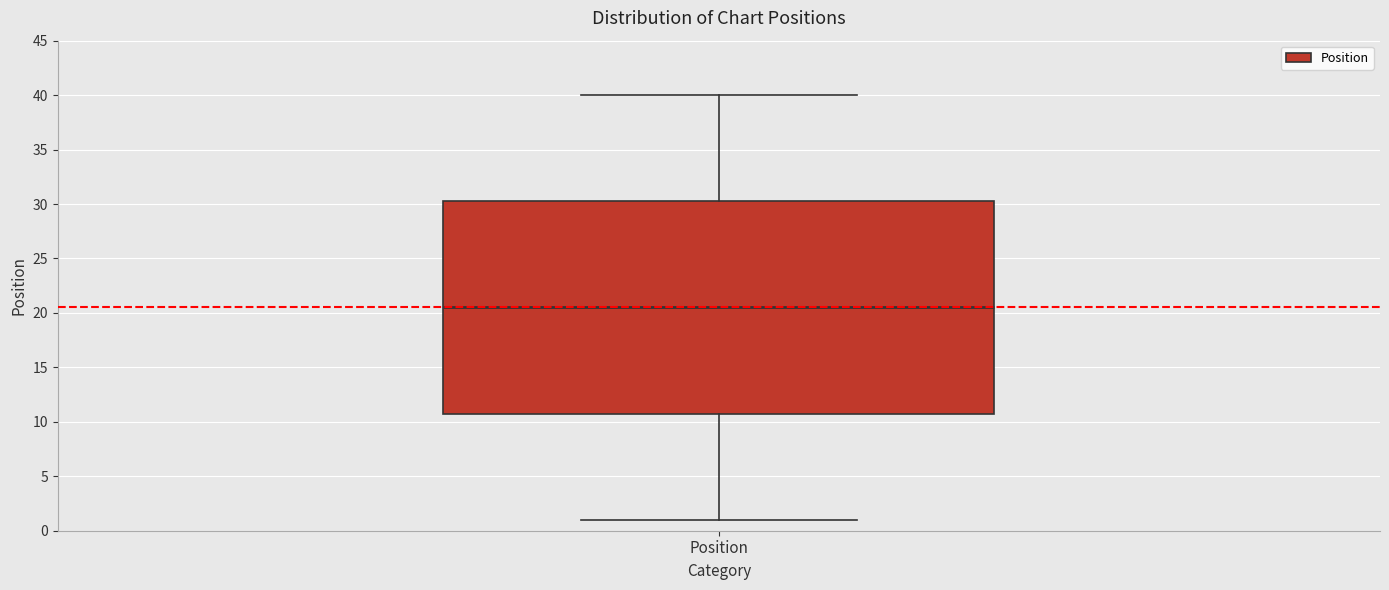

Transcribe this box plot: give where the median line is, the range the box spans, and where the two whiskers end, as read against the y-axis. The values are not printed on the chart, so give them approximately, as read against the axis.

median 20.5, box 11.0 to 30.5, whiskers 1.0 to 40.0